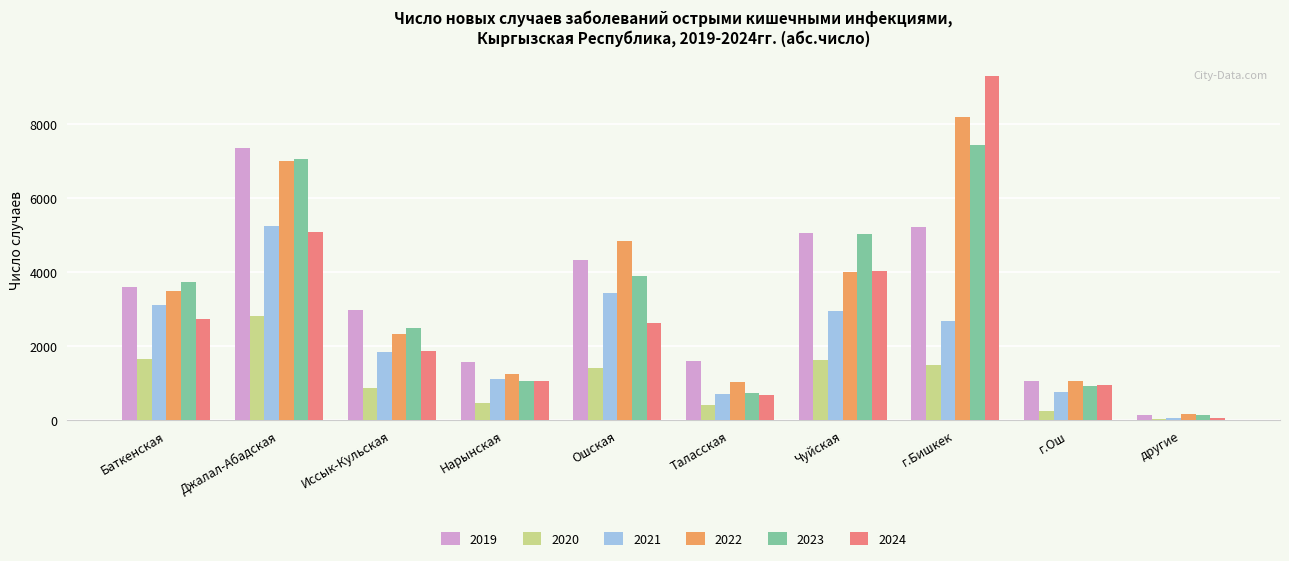

What is the sum of all 2024 values?

28386